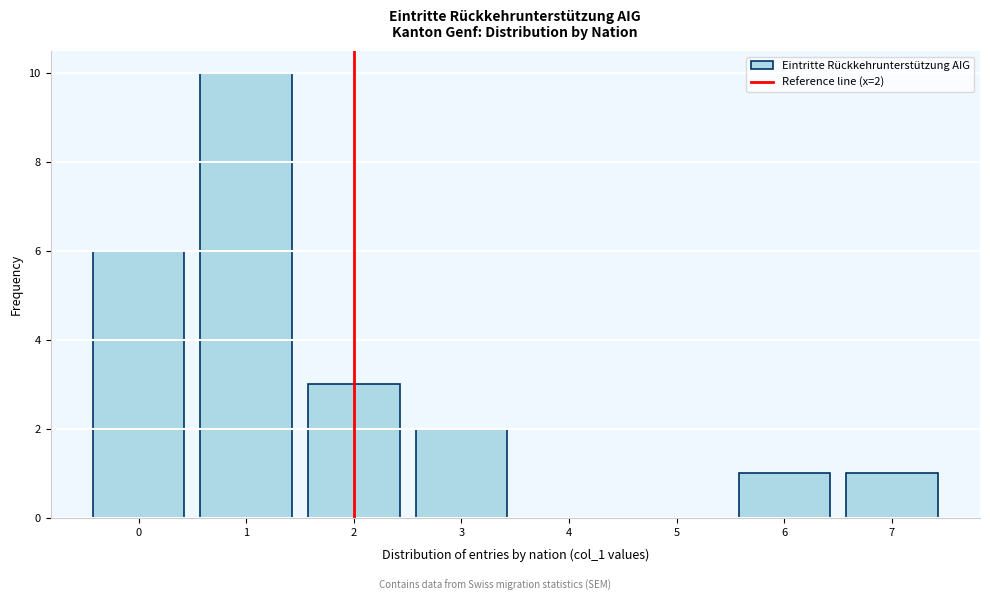

Reading left to right, extract all data points from this chart.

0=6	1=10	2=3	3=2	4=0	5=0	6=1	7=1